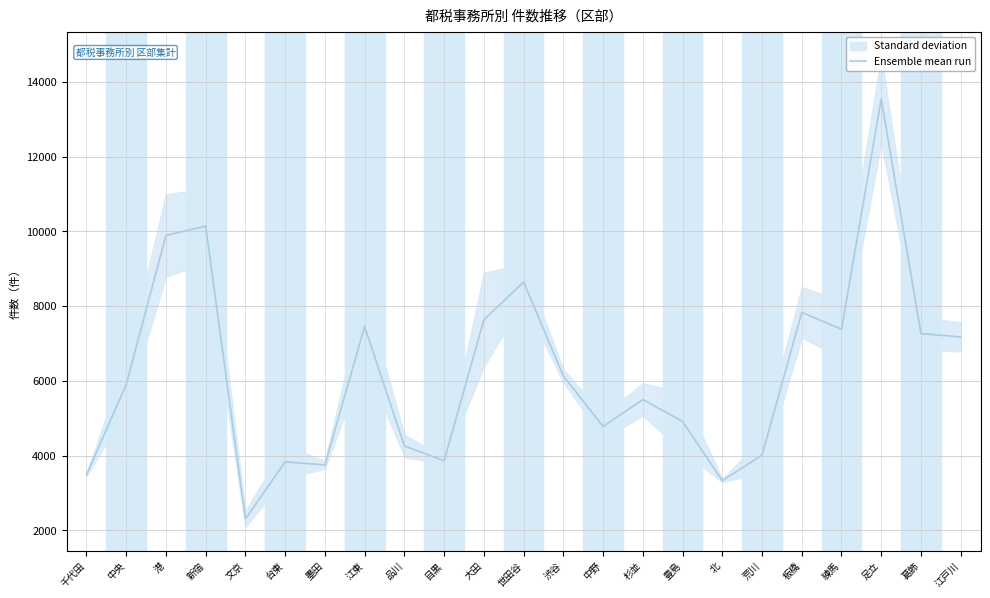

Where is the data nearest to the value 7929?

板橋